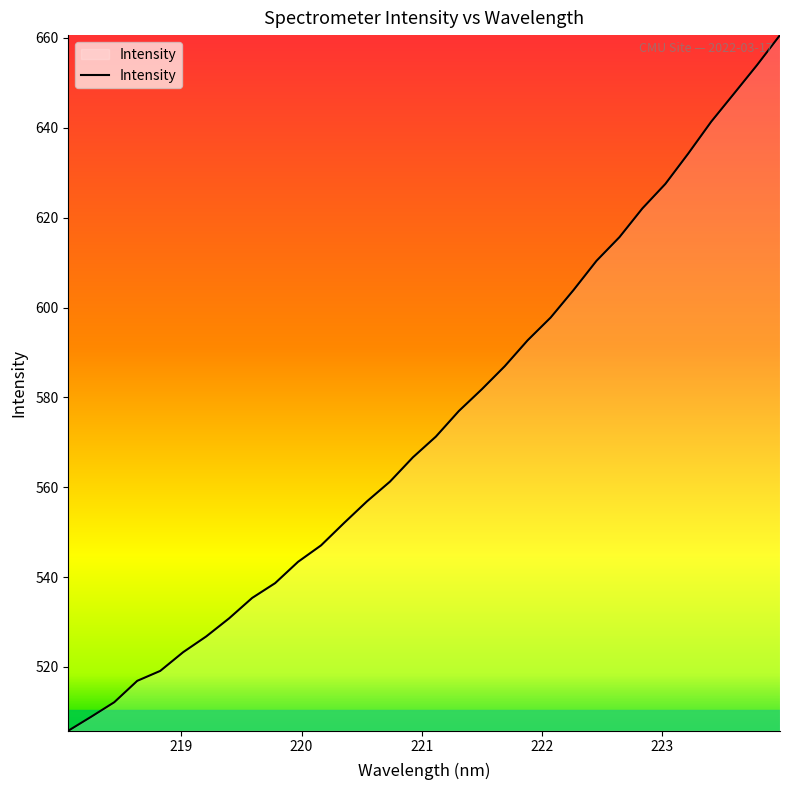

What is the average value?

574.1